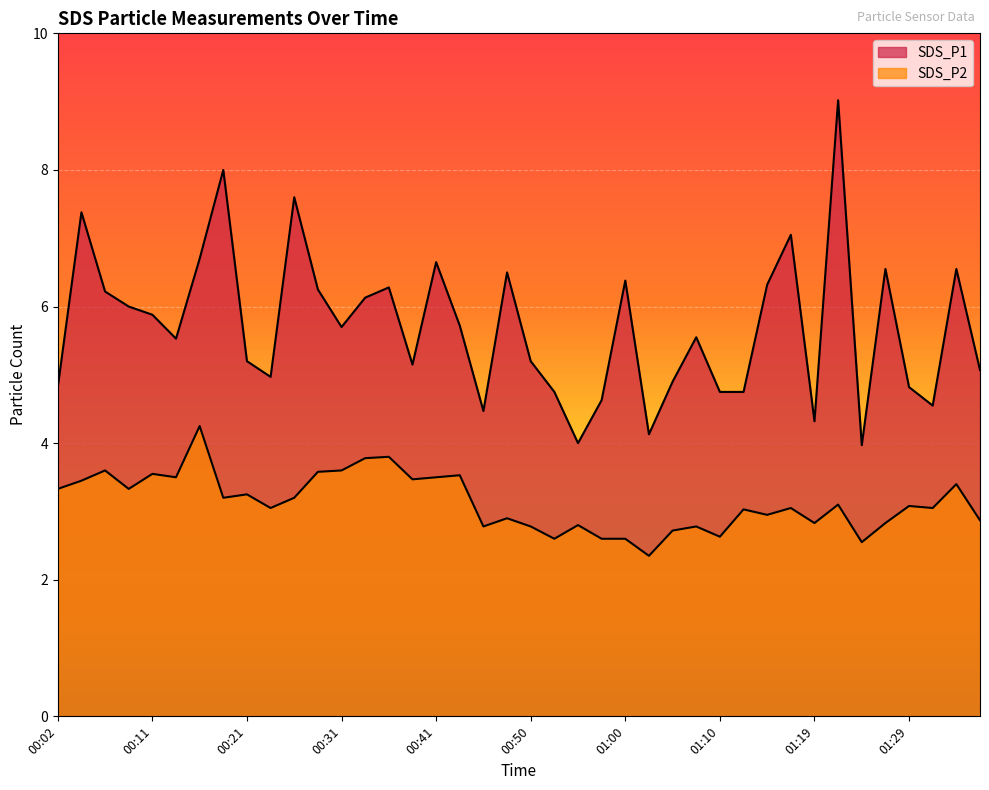

What position from the right is 00:14?

35